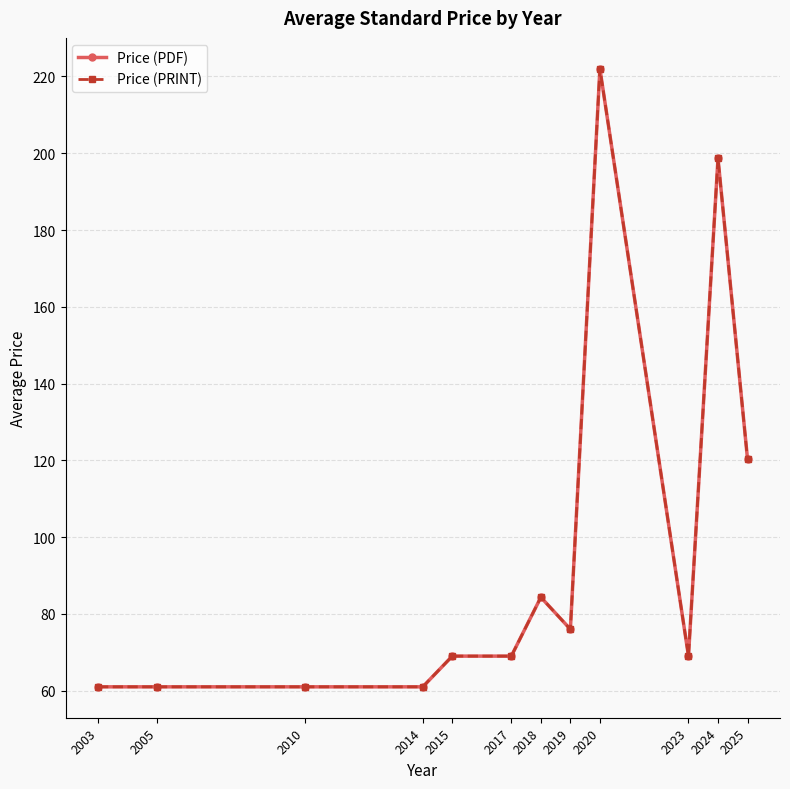

What is the minimum value shown in the chart?

61.0